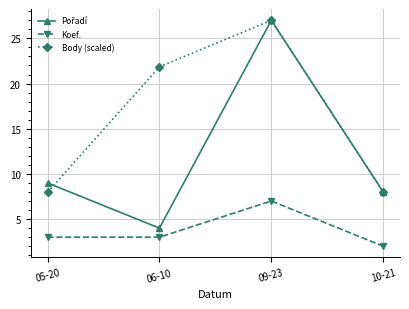

What is the total value across all series at 09-23?

61.0